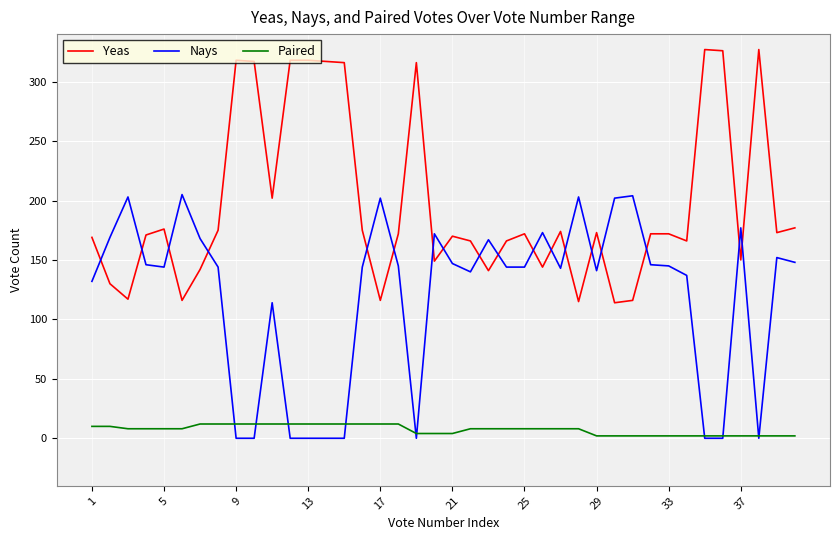

Rank the series by their maximum value, from lowest to highest.

Paired, Nays, Yeas